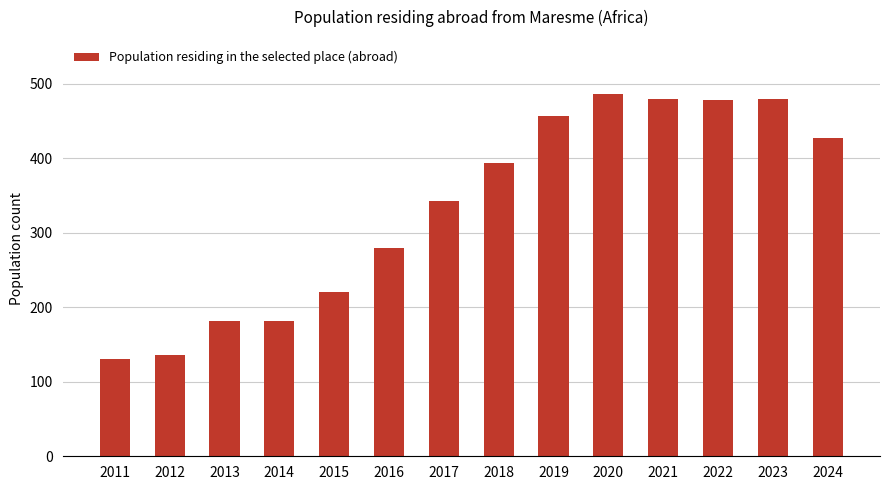

How many values are below 394?

7